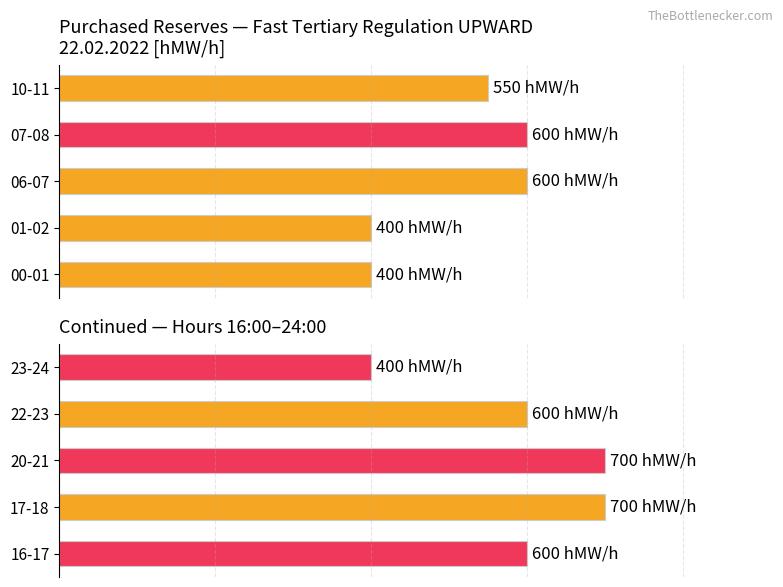

What is the value of the 2nd bar from the left?

700